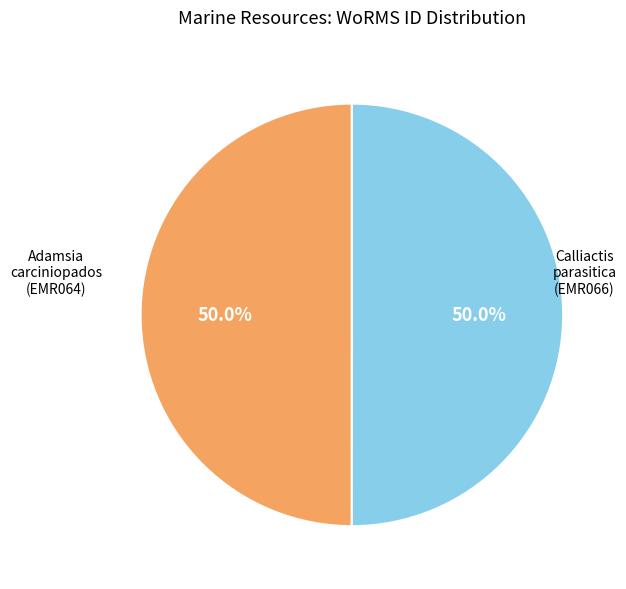

Approximately how many times larger is the value at Calliactis parasitica (EMR066) compared to Adamsia carciniopados (EMR064)?

1.0